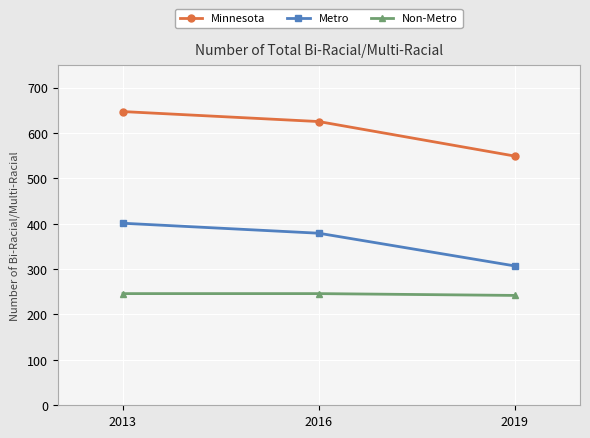

What is the value of the Metro point at the 2nd from the left?

379